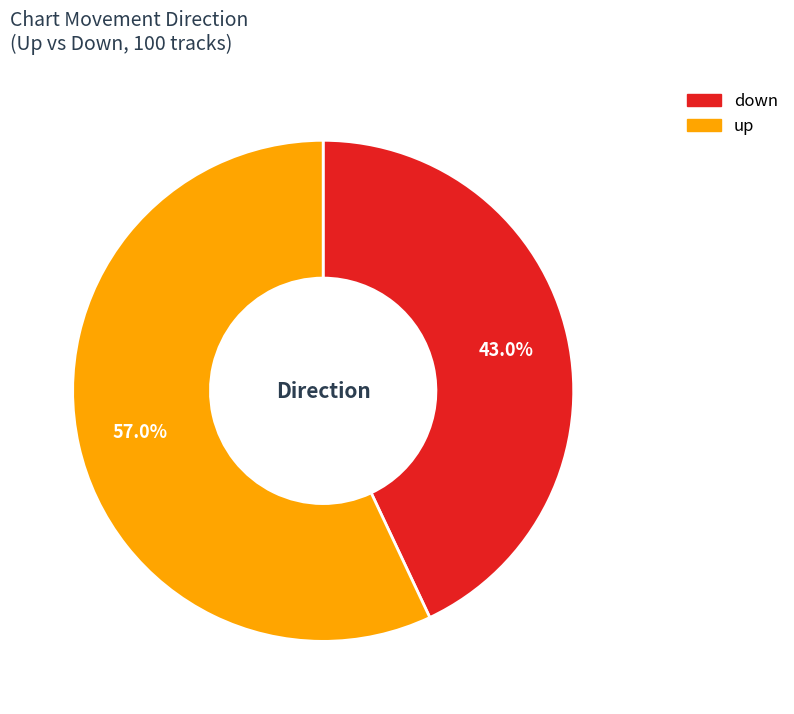

Is there a majority slice in this chart?

Yes